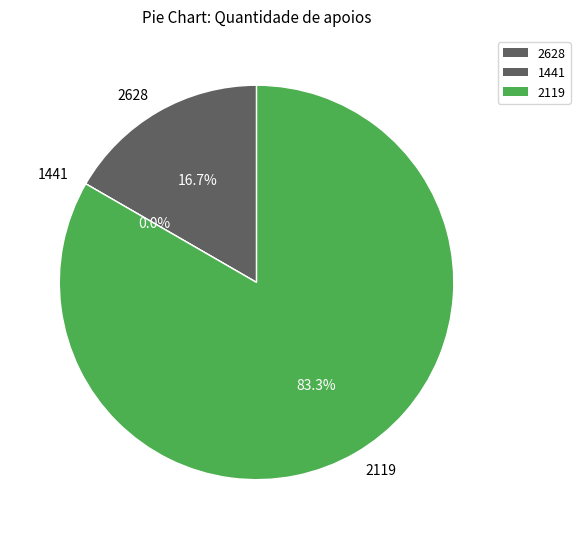

To the nearest percent, what is the average slice percentage?

33%